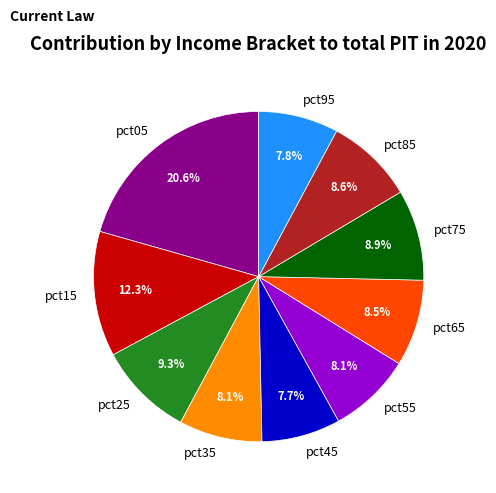

Count the number of slices in the pie.

10